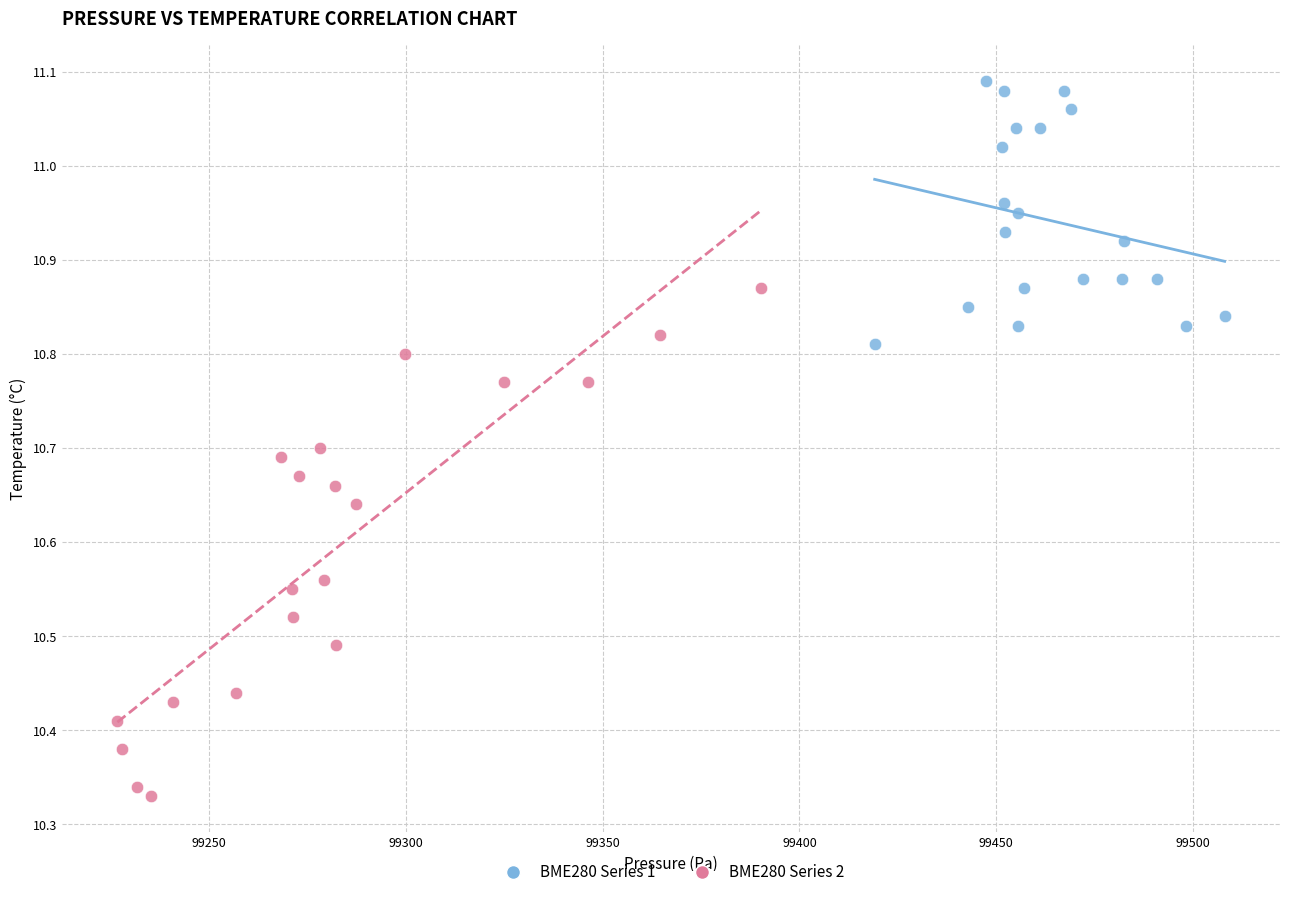

Which series contains the highest Y value?

BME280 Series 1